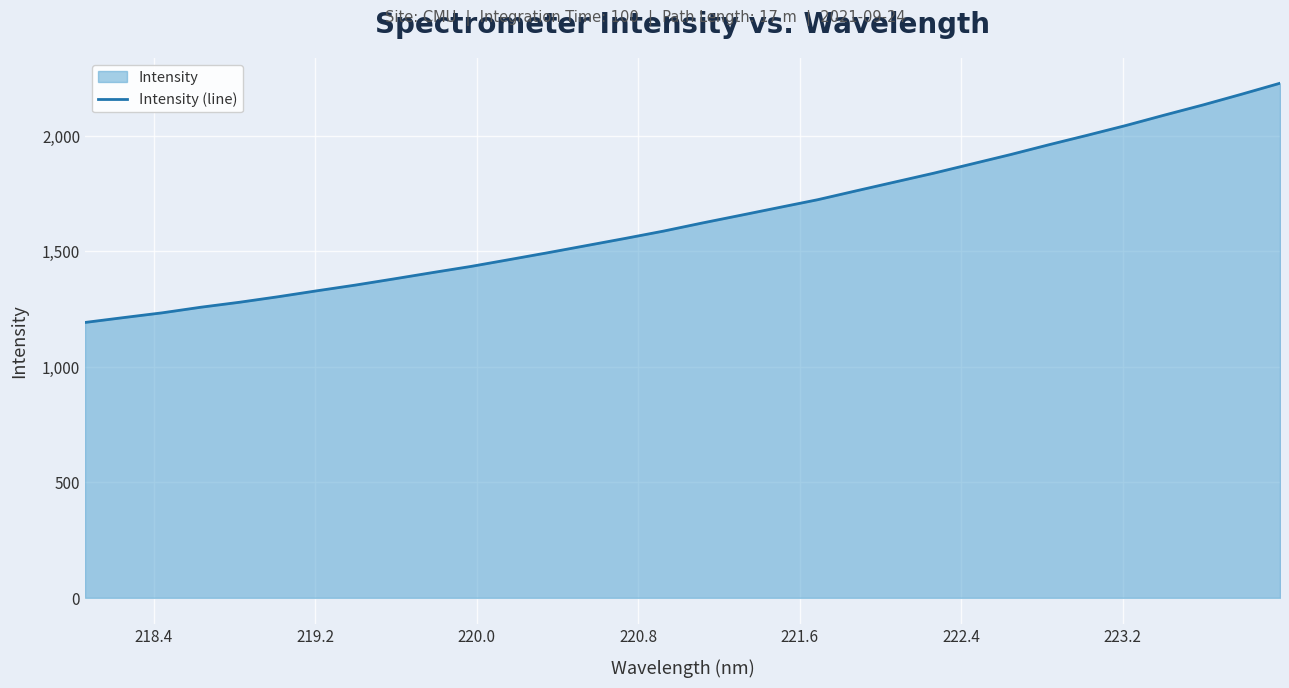

Does the chart display data point markers on the line(s)?

No